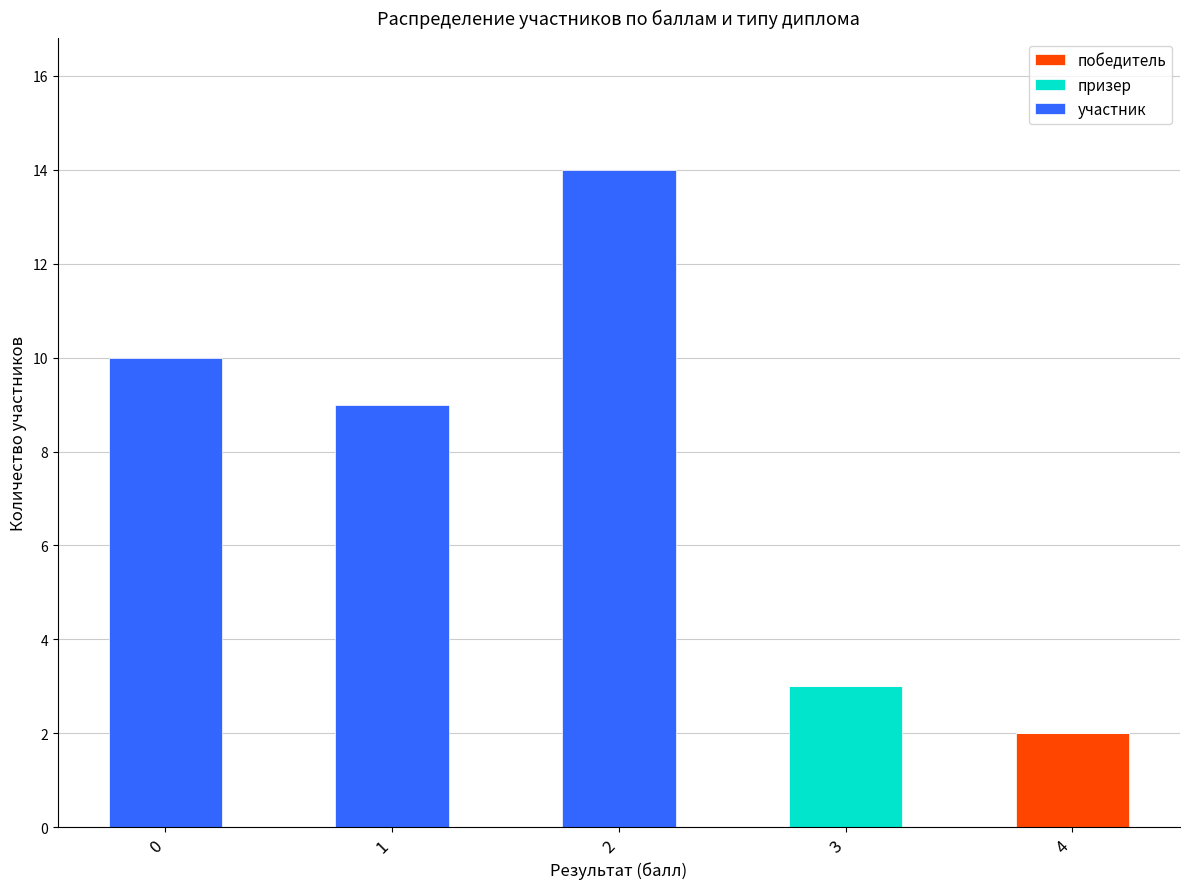

What are all the series names shown in the legend?

победитель, призер, участник